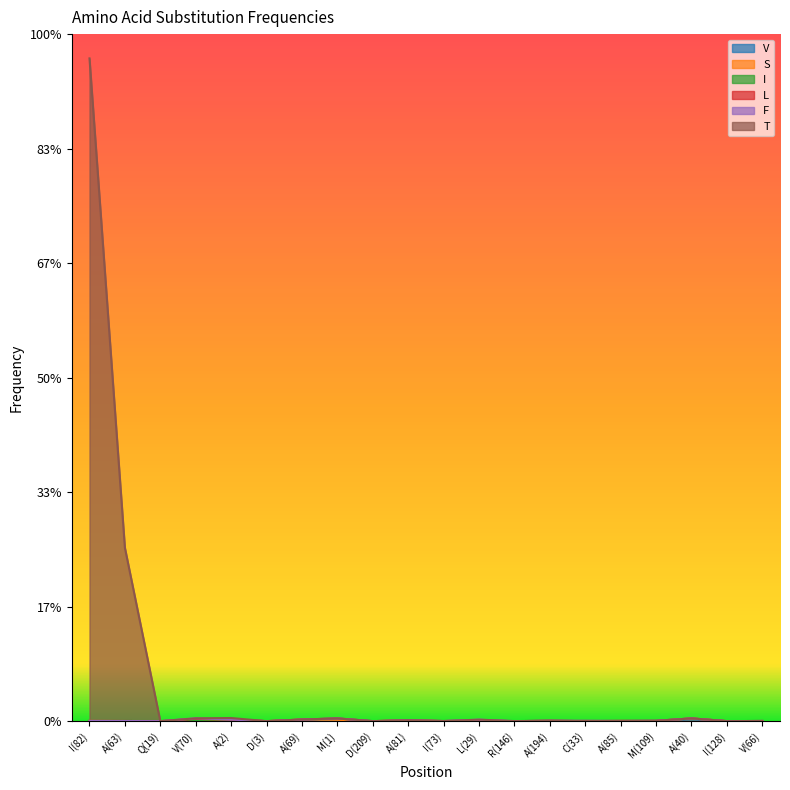

Reading left to right, transcribe all the data shown in this chart.

V: I(82)=0.0	A(63)=0.0	Q(19)=0.0	V(70)=0.0	A(2)=0.0	D(3)=0.0	A(69)=0.0	M(1)=0.0	D(209)=0.0	A(81)=0.0	I(73)=0.0	L(29)=0.0	R(146)=0.0	A(194)=0.0	C(33)=0.0	A(85)=0.0	M(109)=0.0	A(40)=0.0	I(128)=0.0	V(66)=0.0
S: I(82)=0.0	A(63)=0.0	Q(19)=0.0	V(70)=0.0	A(2)=0.0	D(3)=0.0	A(69)=0.0	M(1)=0.0	D(209)=0.0	A(81)=0.0	I(73)=0.0	L(29)=0.0	R(146)=0.0	A(194)=0.0	C(33)=0.0	A(85)=0.0	M(109)=0.0	A(40)=0.0	I(128)=0.0	V(66)=0.0
I: I(82)=0.0	A(63)=0.0	Q(19)=0.0	V(70)=0.0	A(2)=0.0	D(3)=0.0	A(69)=0.0	M(1)=0.0	D(209)=0.0	A(81)=0.0	I(73)=0.0	L(29)=0.0	R(146)=0.0	A(194)=0.0	C(33)=0.0	A(85)=0.0	M(109)=0.0	A(40)=0.0	I(128)=0.0	V(66)=0.0
L: I(82)=0.0	A(63)=0.0	Q(19)=0.0	V(70)=0.0	A(2)=0.0	D(3)=0.0	A(69)=0.0	M(1)=0.0	D(209)=0.0	A(81)=0.0	I(73)=0.0	L(29)=0.0	R(146)=0.0	A(194)=0.0	C(33)=0.0	A(85)=0.0	M(109)=0.0	A(40)=0.0	I(128)=0.0	V(66)=0.0
F: I(82)=0.0	A(63)=0.0	Q(19)=0.0	V(70)=0.0	A(2)=0.0	D(3)=0.0	A(69)=0.0	M(1)=0.0	D(209)=0.0	A(81)=0.0	I(73)=0.0	L(29)=0.0	R(146)=0.0	A(194)=0.0	C(33)=0.0	A(85)=0.0	M(109)=0.0	A(40)=0.0	I(128)=0.0	V(66)=0.0
T: I(82)=0.6	A(63)=0.2	Q(19)=0.0	V(70)=0.0	A(2)=0.0	D(3)=0.0	A(69)=0.0	M(1)=0.0	D(209)=0.0	A(81)=0.0	I(73)=0.0	L(29)=0.0	R(146)=0.0	A(194)=0.0	C(33)=0.0	A(85)=0.0	M(109)=0.0	A(40)=0.0	I(128)=0.0	V(66)=0.0